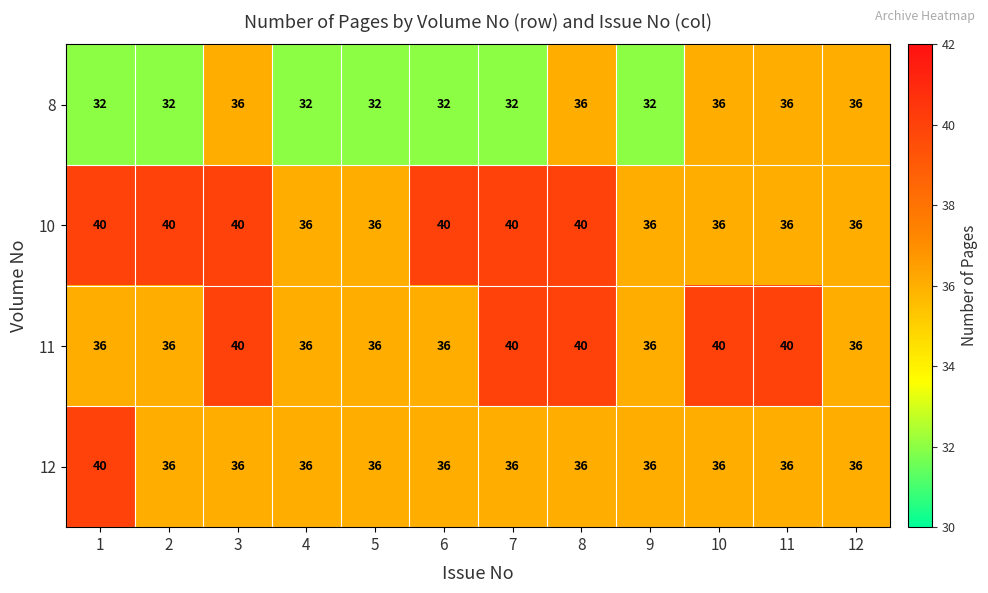

What is the approximate value of 8 at 1?

32